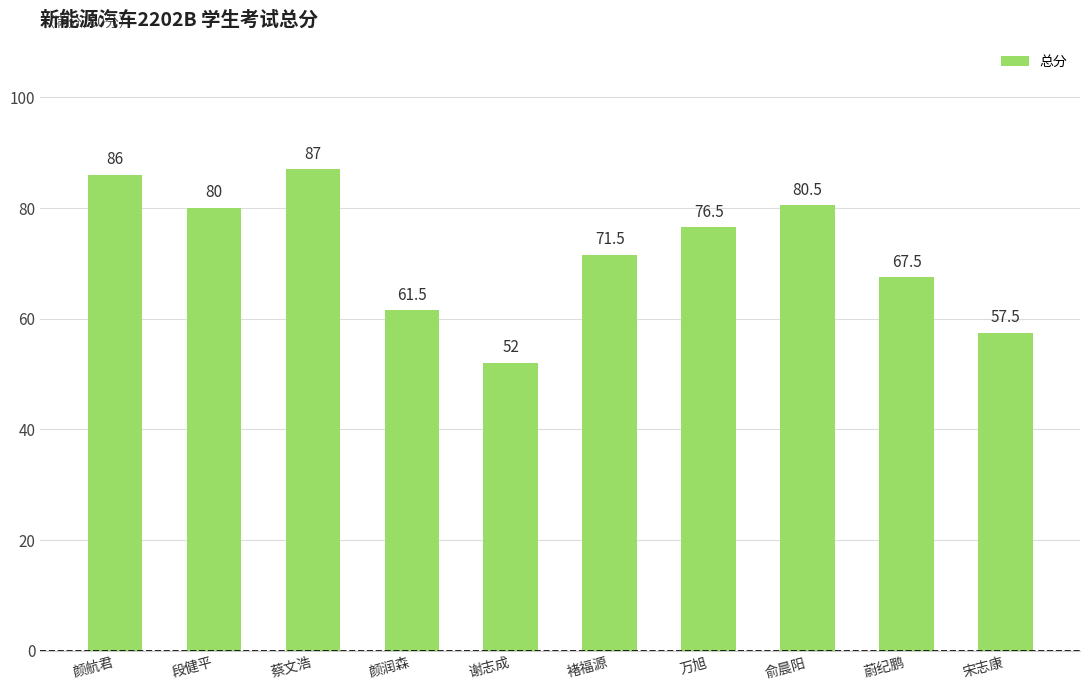

What value does the data have at 蔡文浩?

87.0